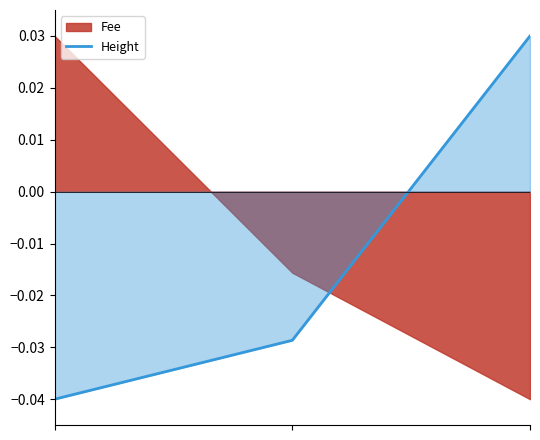

List the labels in order of value, largest first.

2, 1, 0